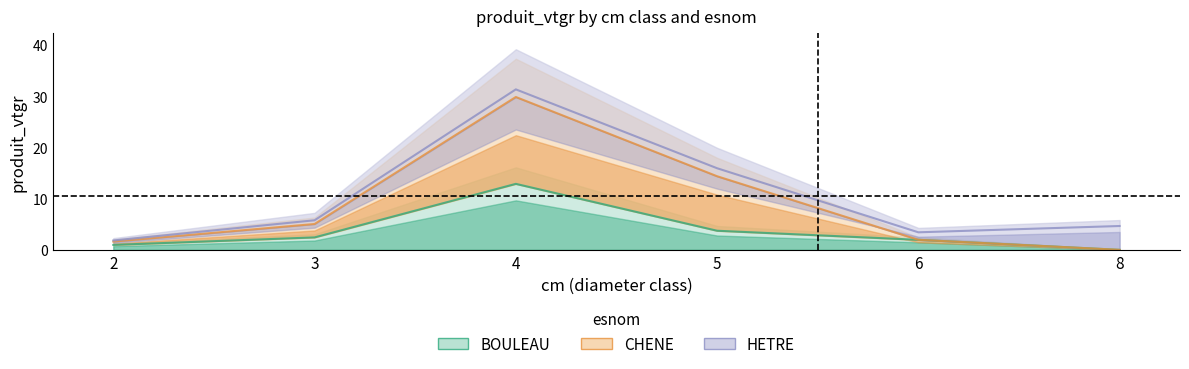

True or false: CHENE has a value of 14.4 at 5.

True